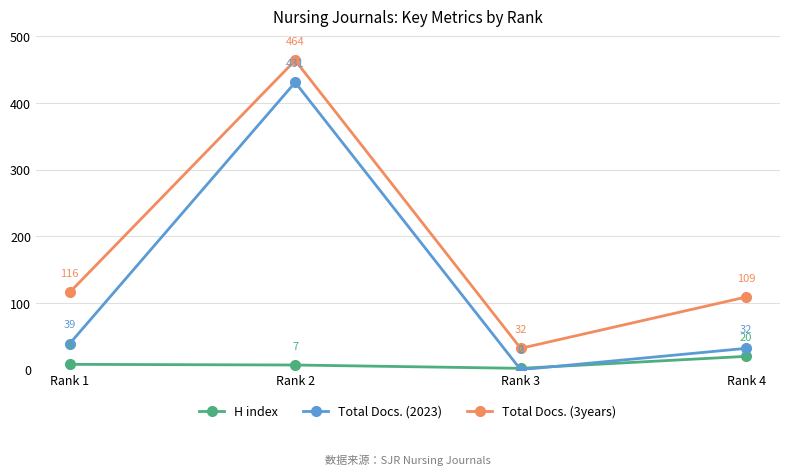

At which category does Total Docs. (3years) reach its first local valley?

Rank 3